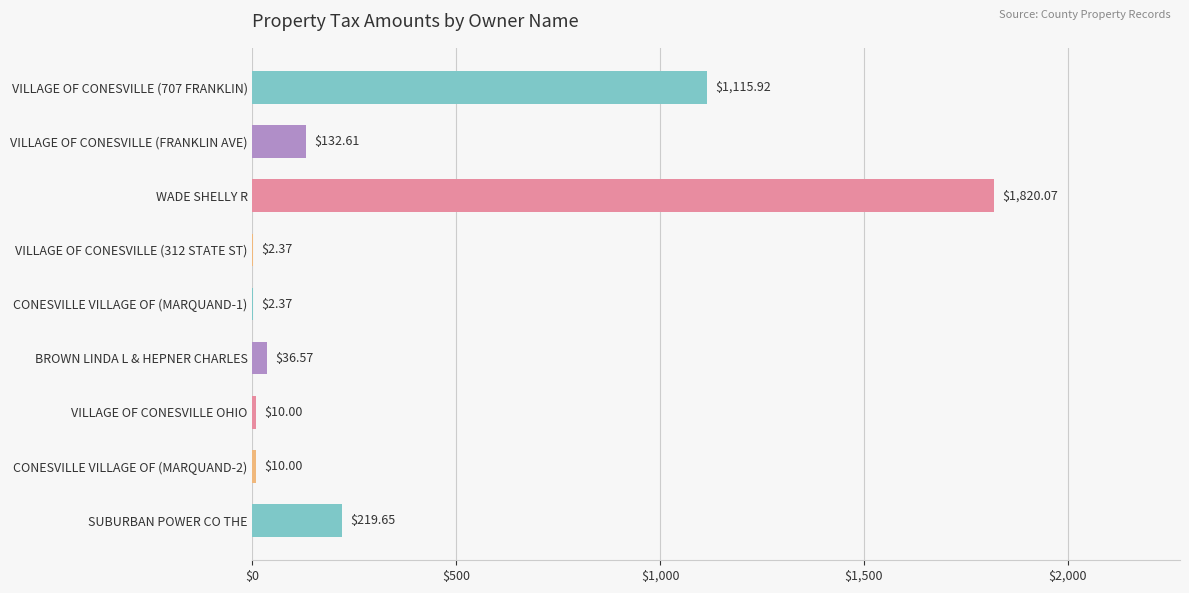

What is the ratio of the value at VILLAGE OF CONESVILLE (707 FRANKLIN) to the value at VILLAGE OF CONESVILLE (FRANKLIN AVE)?

8.4